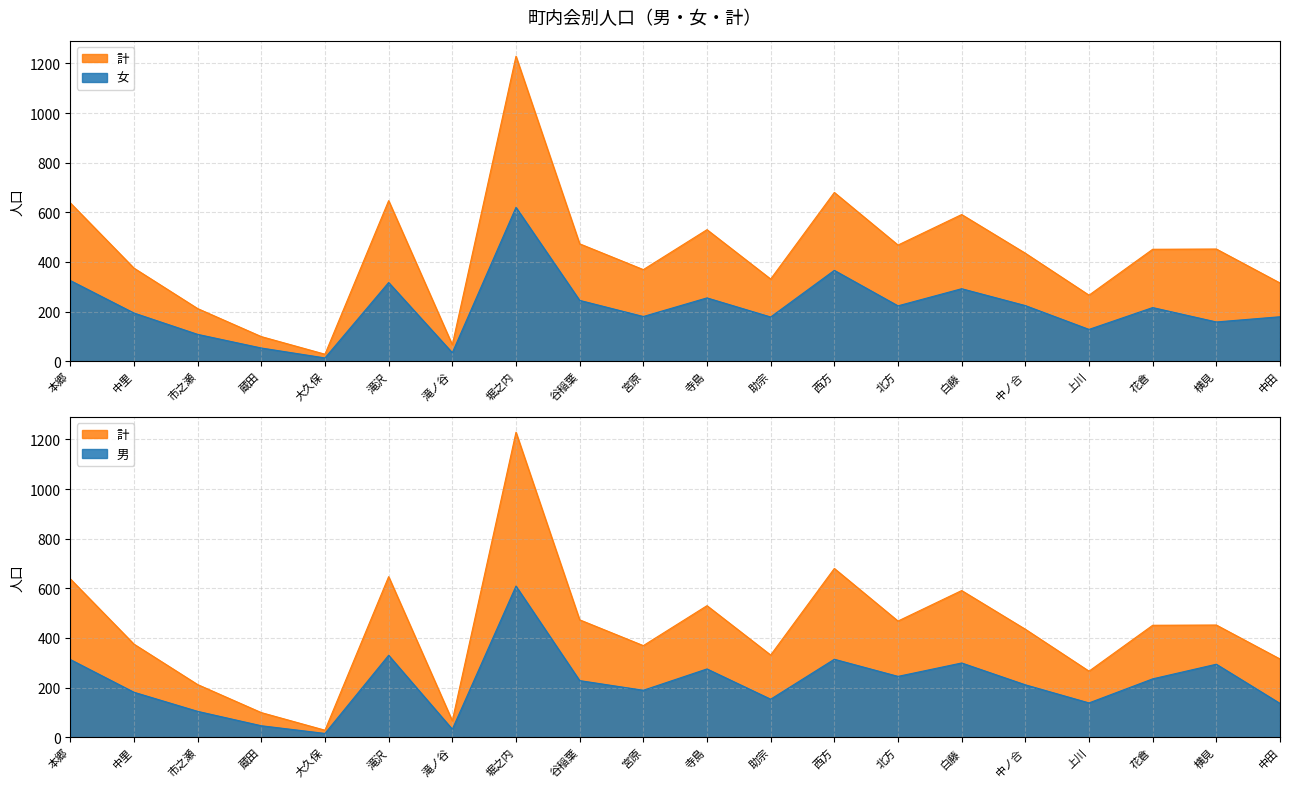

What is the difference between the maximum and minimum values in the 女 series?

607